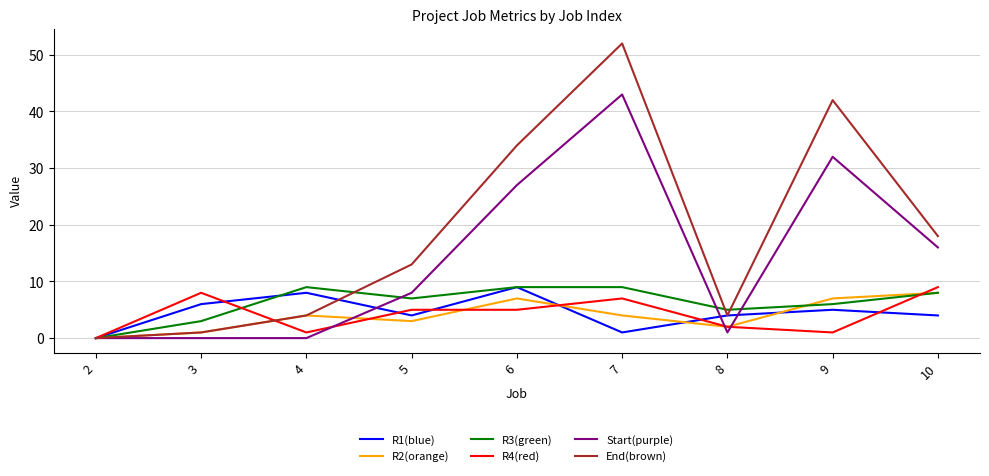

How many lines are shown in the chart?

6